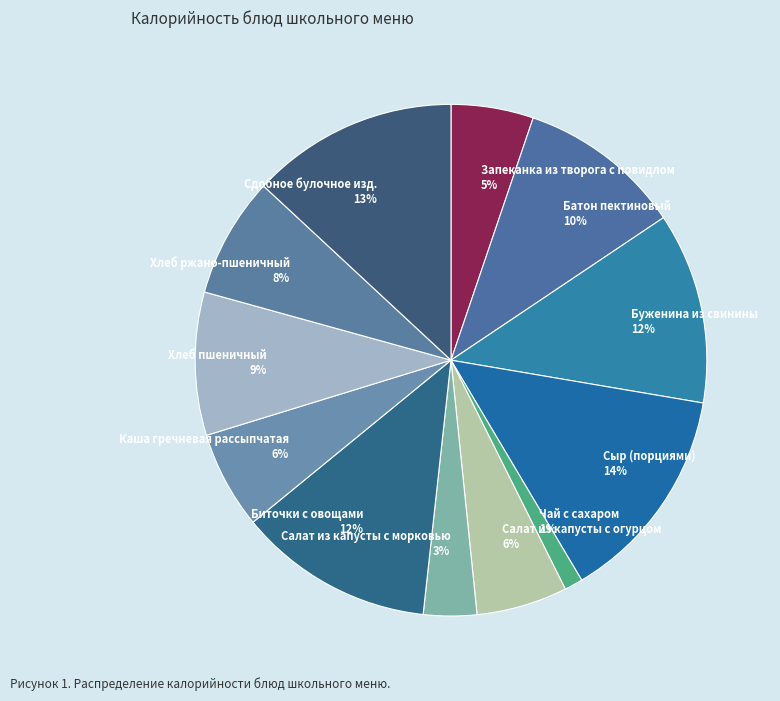

To the nearest percent, what is the difference between the Хлеб ржано-пшеничный and Салат из капусты с огурцом slice percentages?

2%